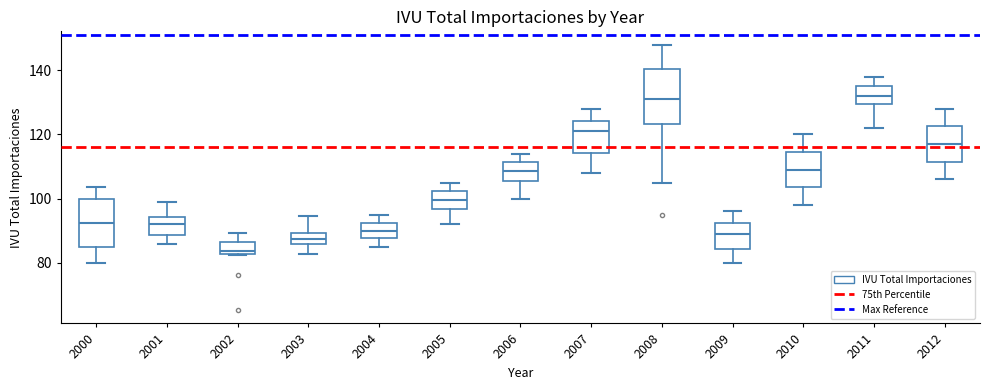

Where does the upper whisker of the box at x = 2006 end on the y-axis? The values are not printed on the chart, so give them approximately, as read against the axis.

114